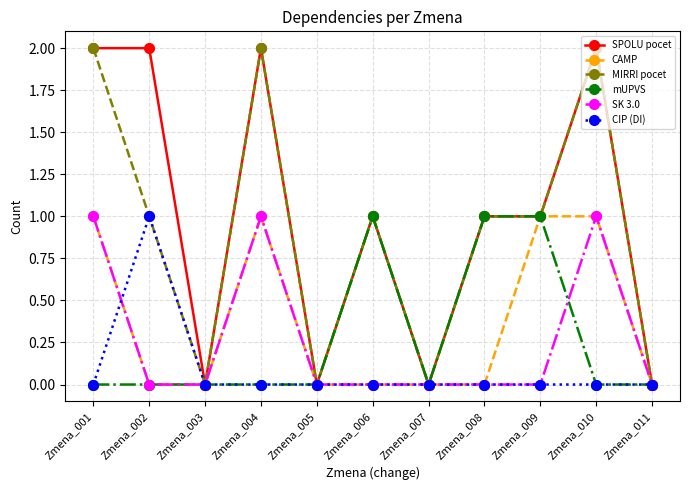

Does the chart display data point markers on the line(s)?

Yes